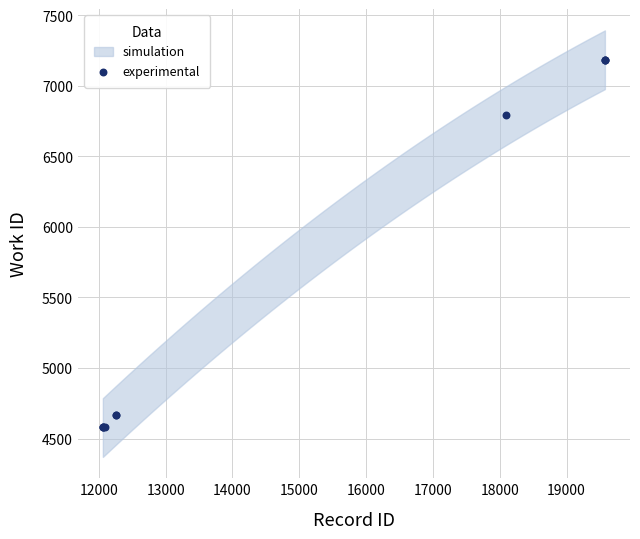

What Y value in the scatter plot is closest to 5883?

6789